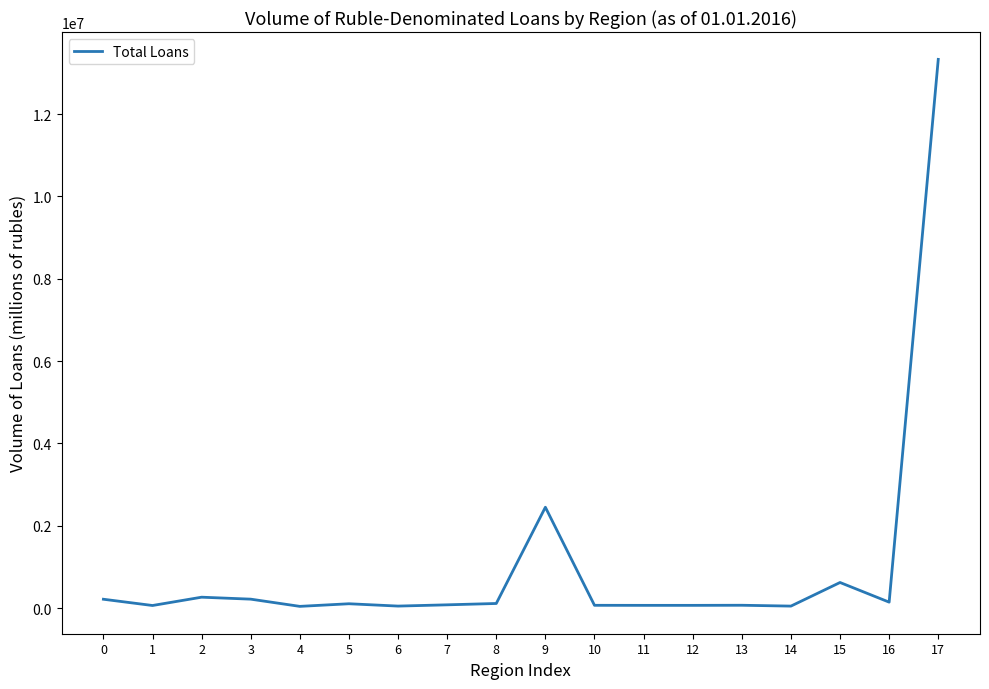

Is it true that the value at 17 is 13330507?

True